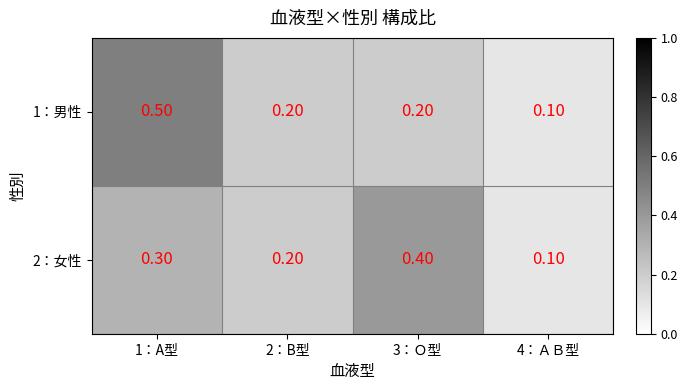

At 3：Ｏ型, list the series in order from largest to smallest.

2：女性, 1：男性